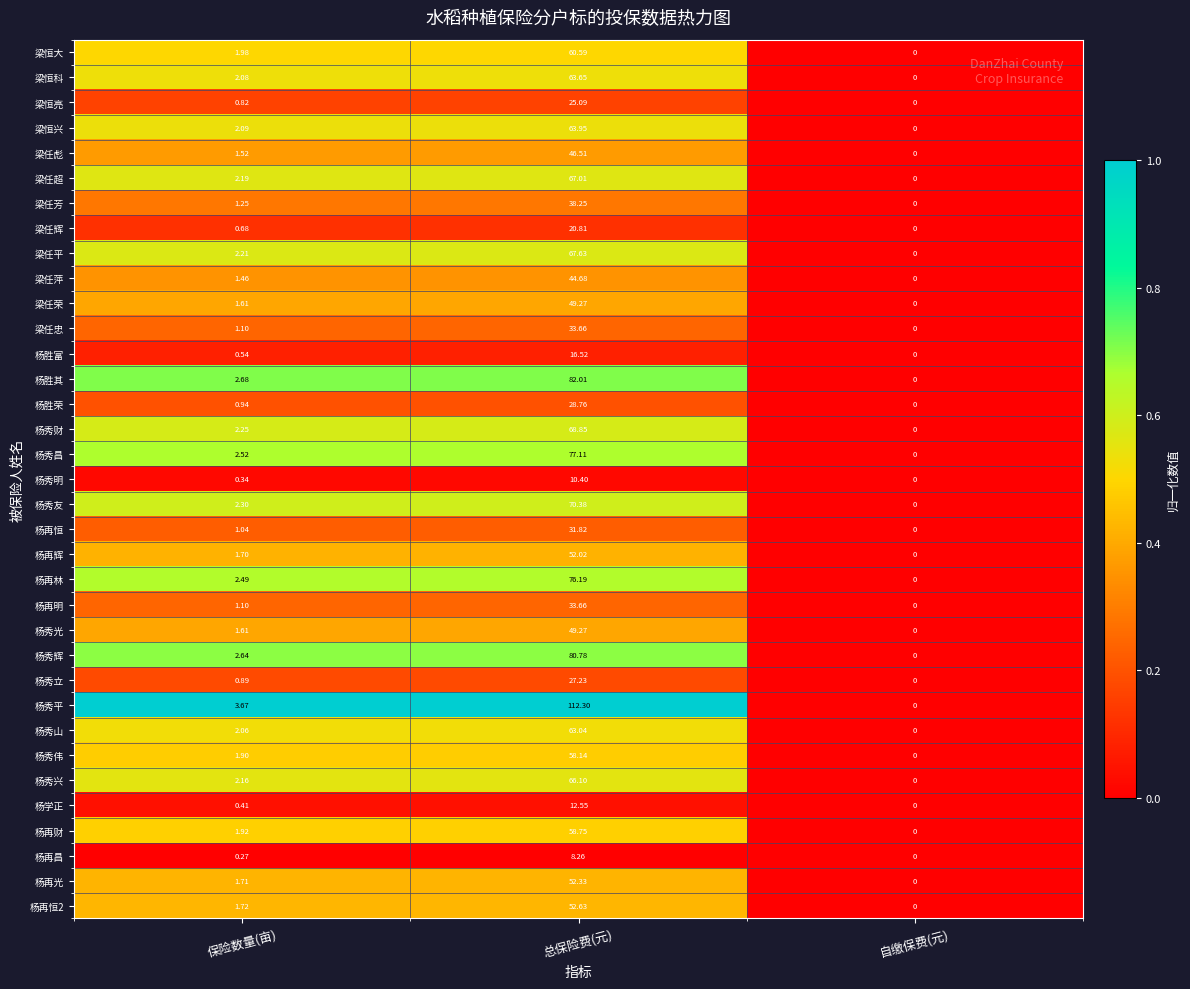

Where is 杨学正 nearest to the value 6?

保险数量(亩)